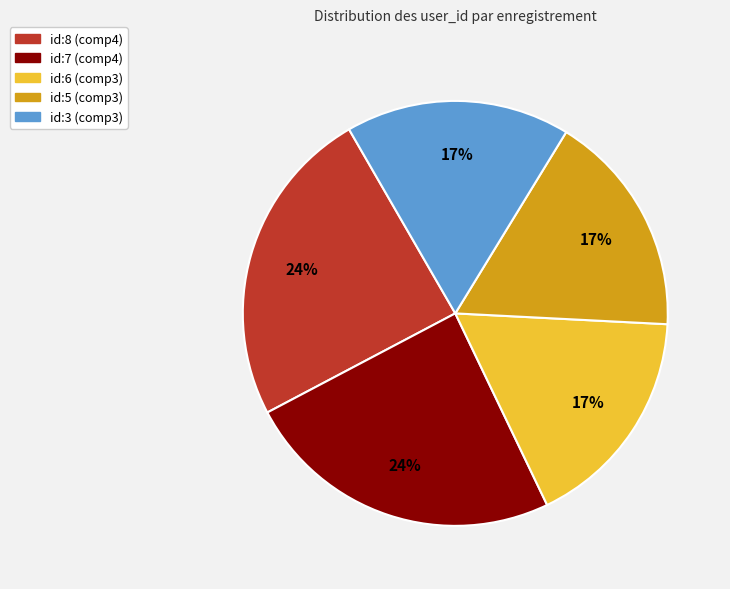

What is the ratio of the value at id:6 (comp3) to the value at id:7 (comp4)?

0.7